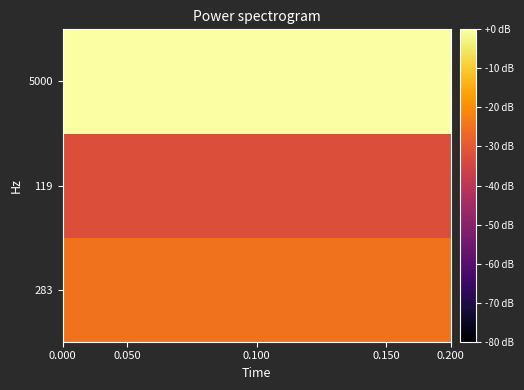

Rank the series by their average value, from highest to lowest.

5000, 283, 119